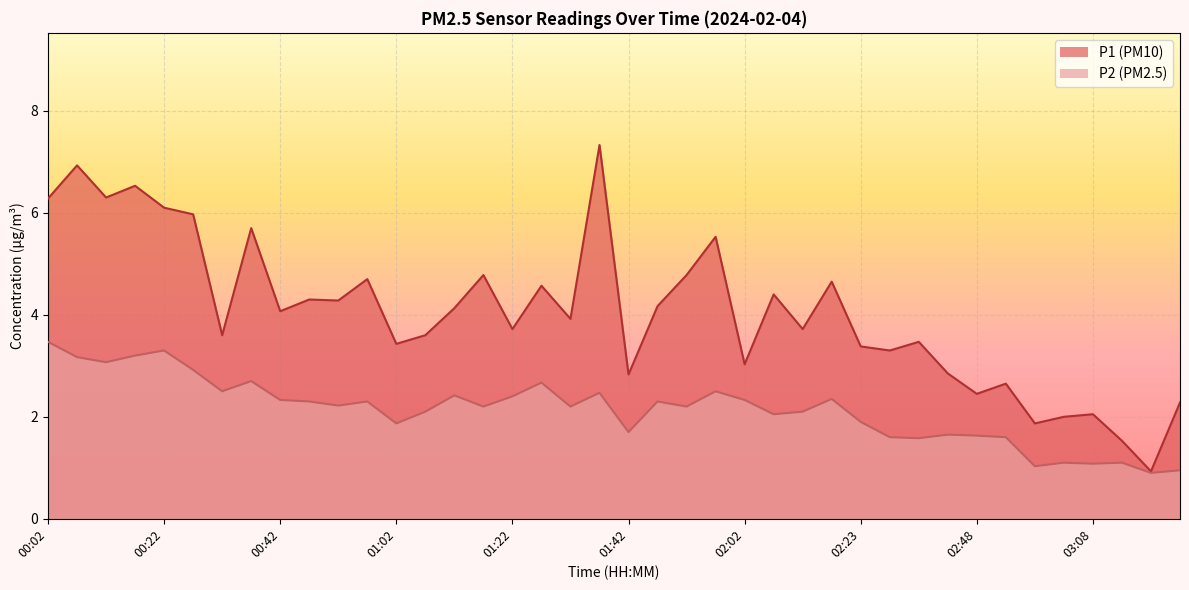

In P2, how many points are lower than both neighbors (excluding endpoints)?

13